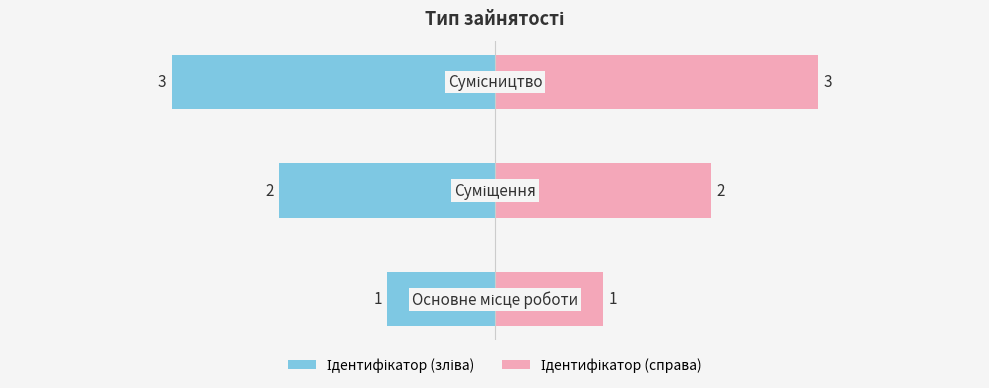

What is the minimum value shown in the chart?

1